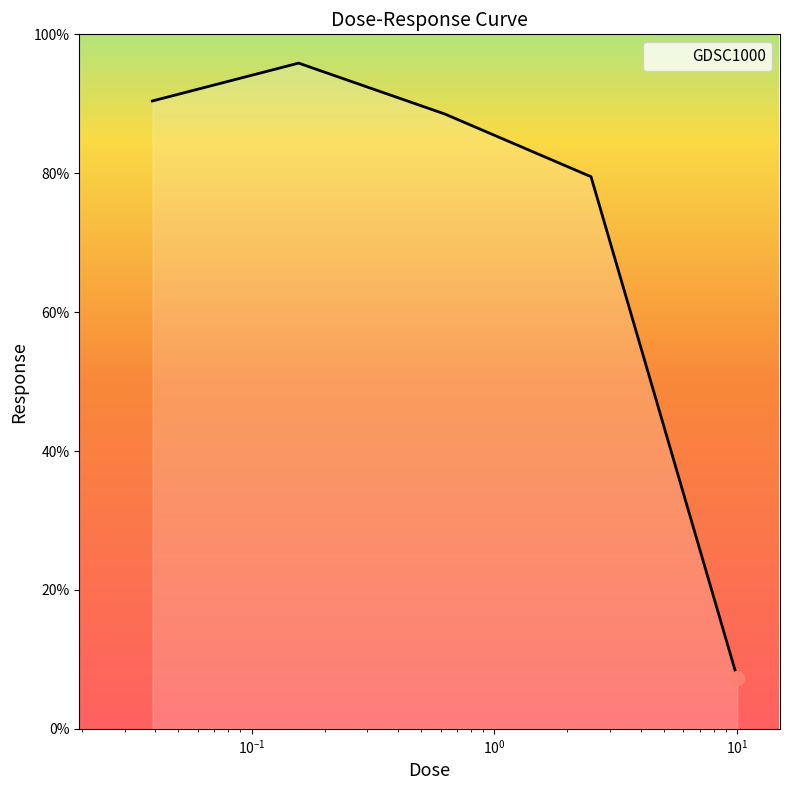

What is the sum of all values?

361.6